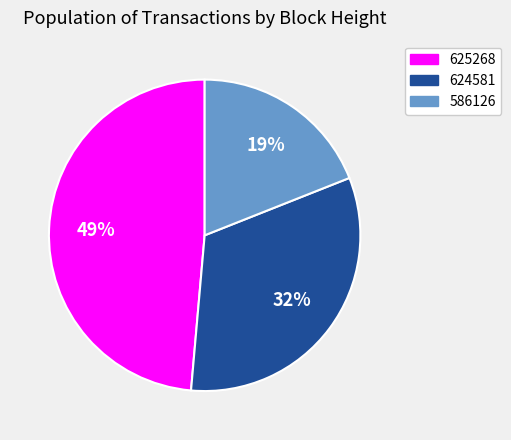

Is the sum of 625268 and 586126 greater than half?

Yes